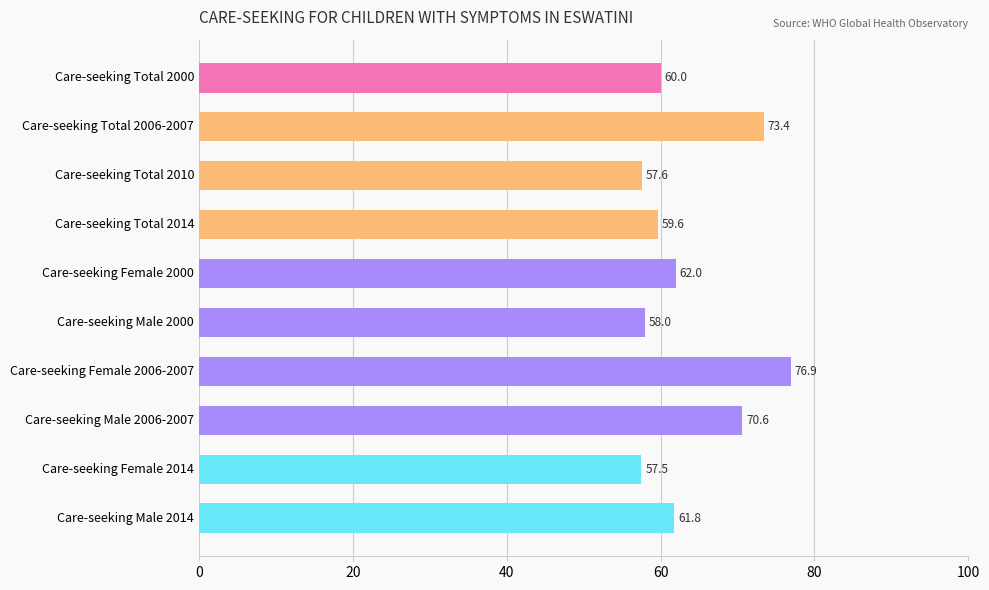

What is the greatest value displayed?

76.9